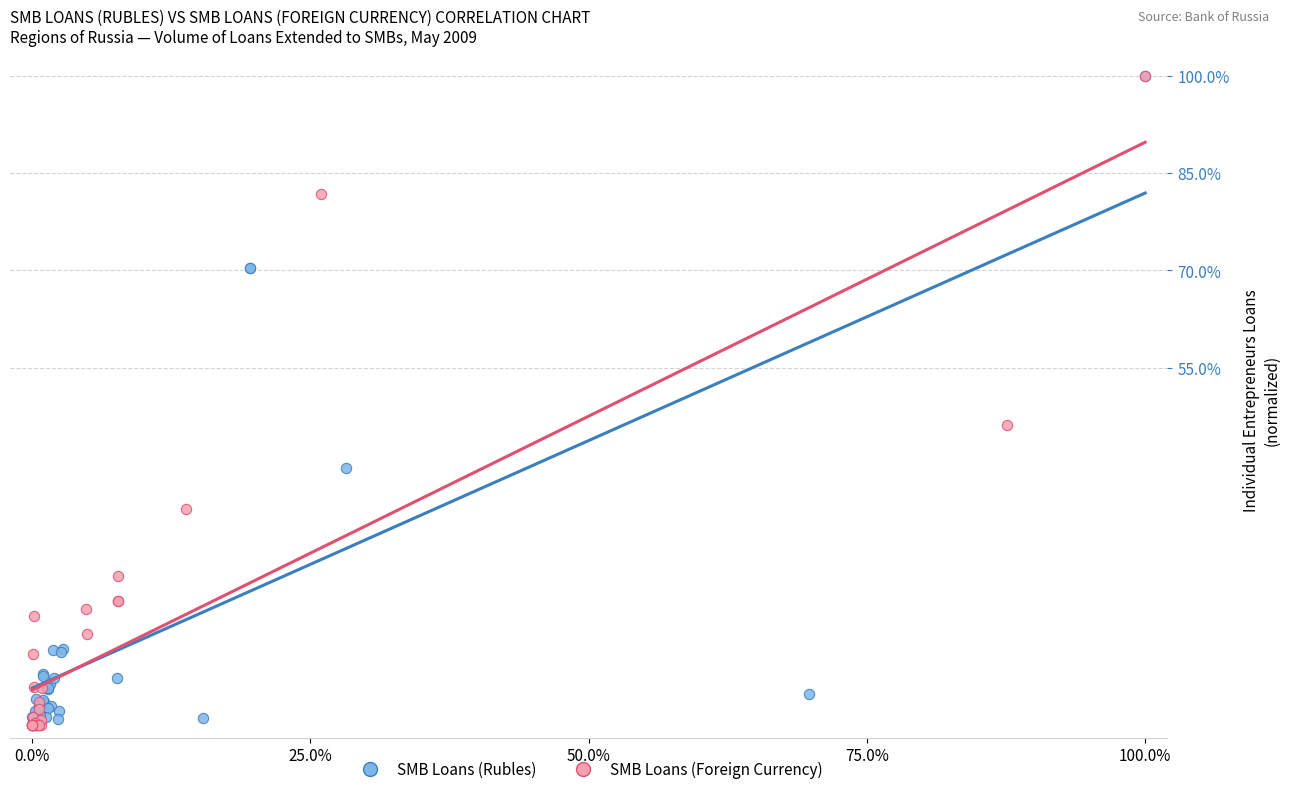

What are all the series names shown in the legend?

SMB Loans (Rubles), SMB Loans (Foreign Currency)